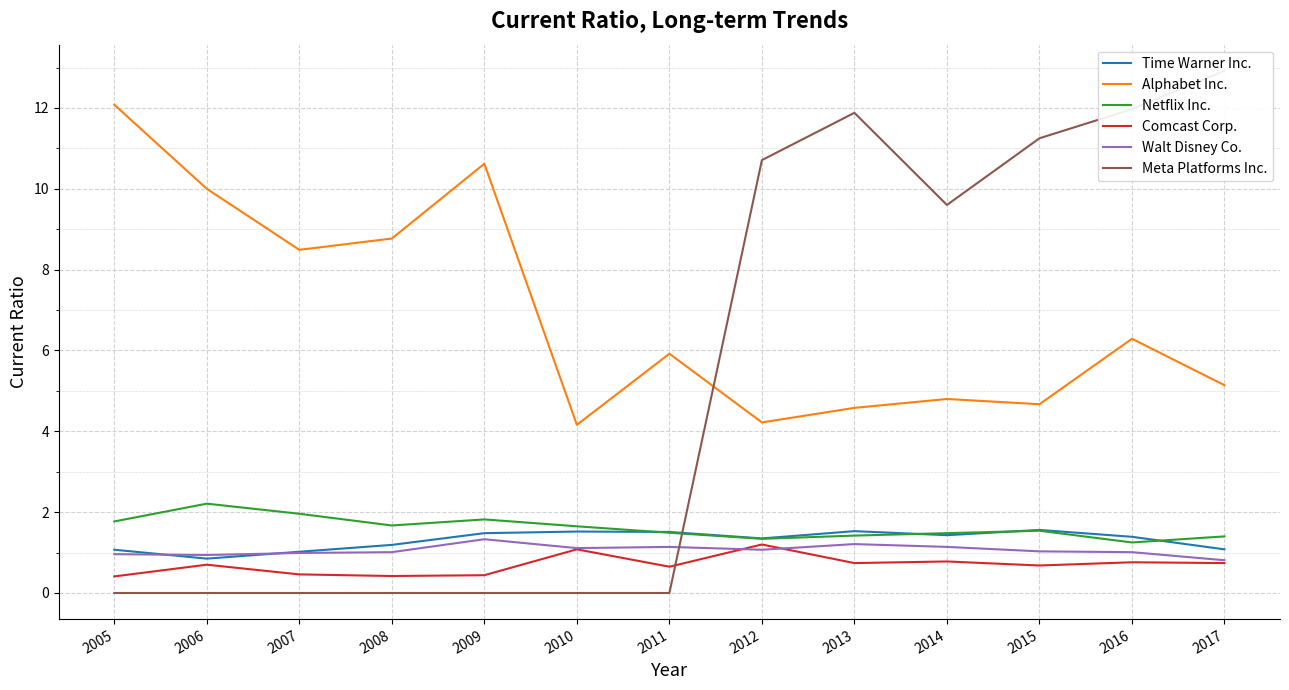

What are all the series names shown in the legend?

Time Warner Inc., Alphabet Inc., Netflix Inc., Comcast Corp., Walt Disney Co., Meta Platforms Inc.